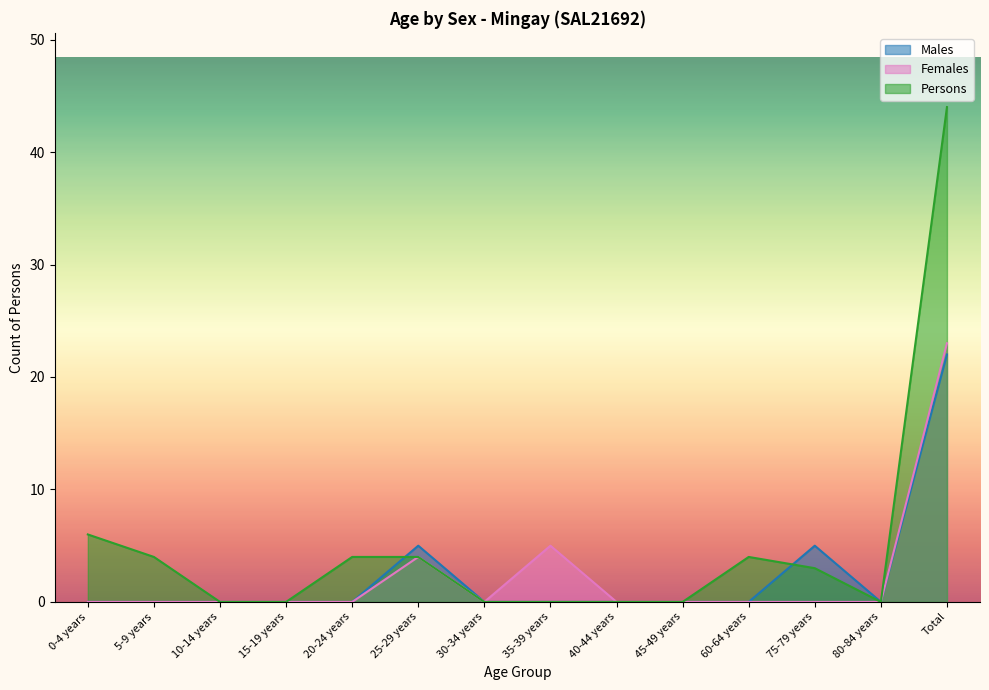

Which series has the largest total across all categories?

Persons